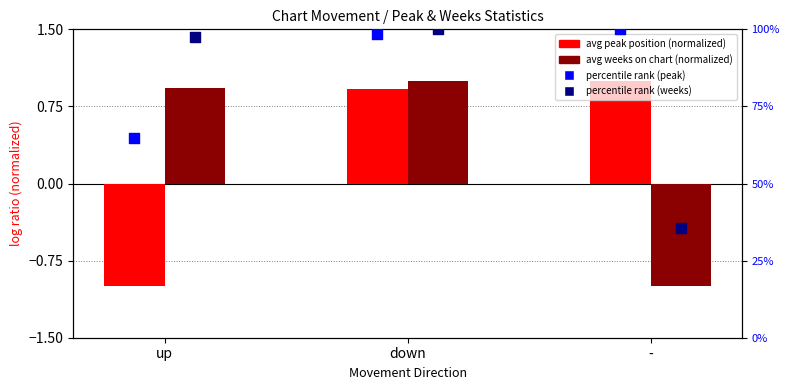

Which series has the largest Y range (max minus min)?

percentile rank (weeks)